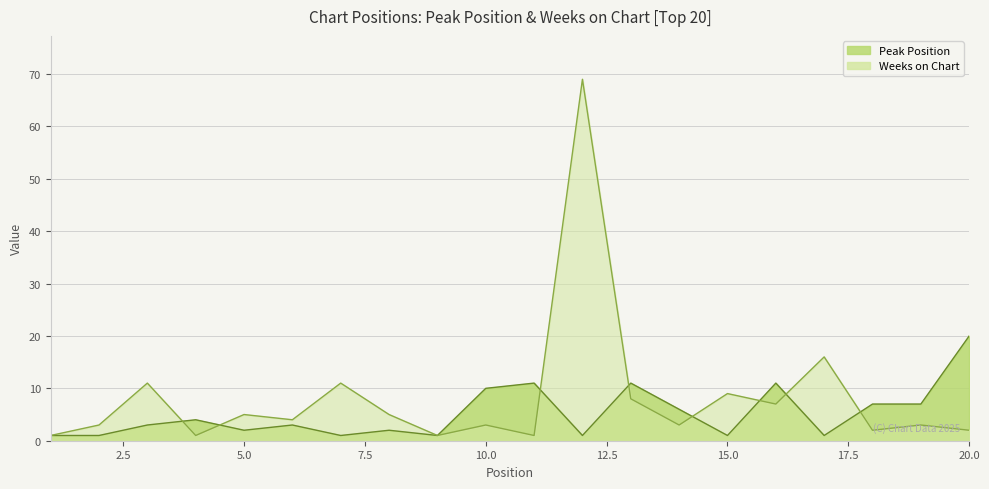

The value of Peak Position at 2 is 0. True or false?

False